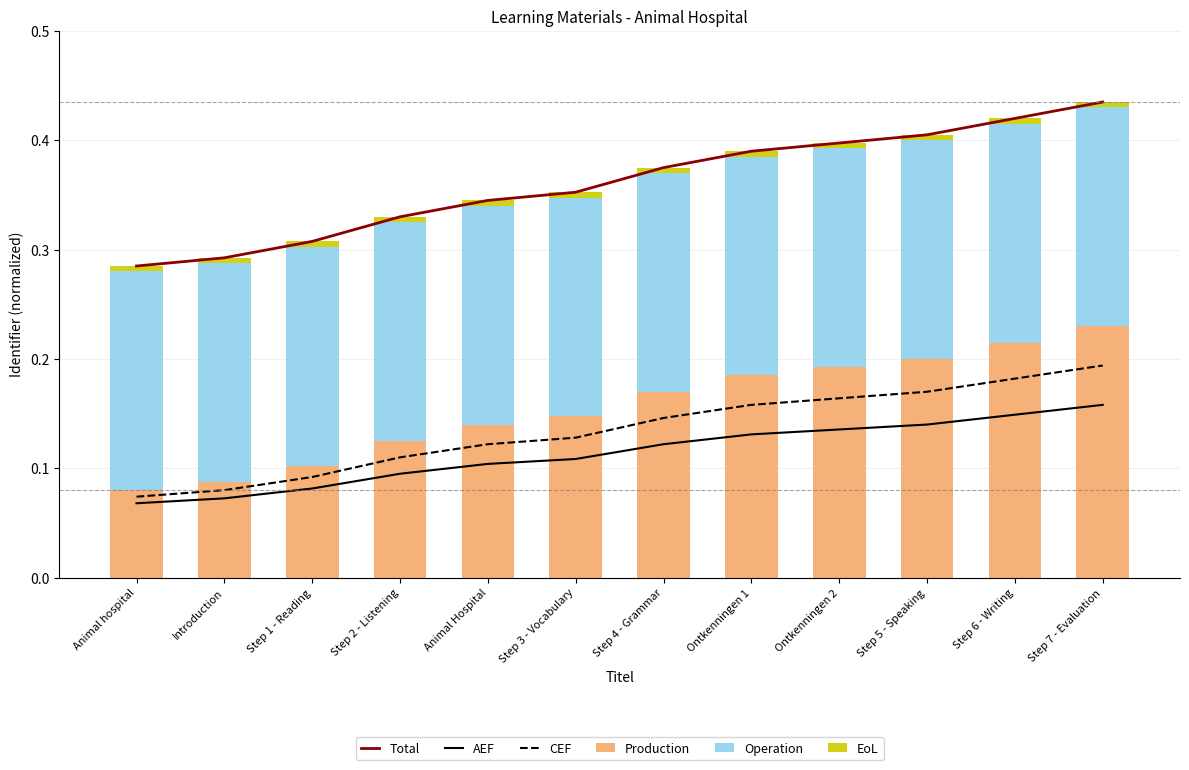

Does the chart contain any negative values?

No